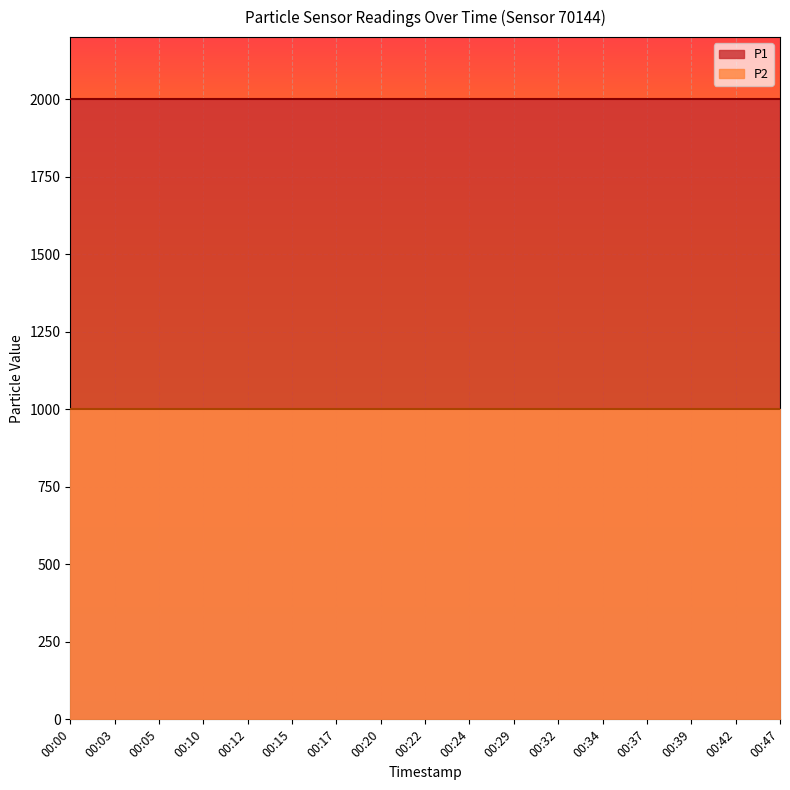

True or false: P2 and P1 cross at least once.

False